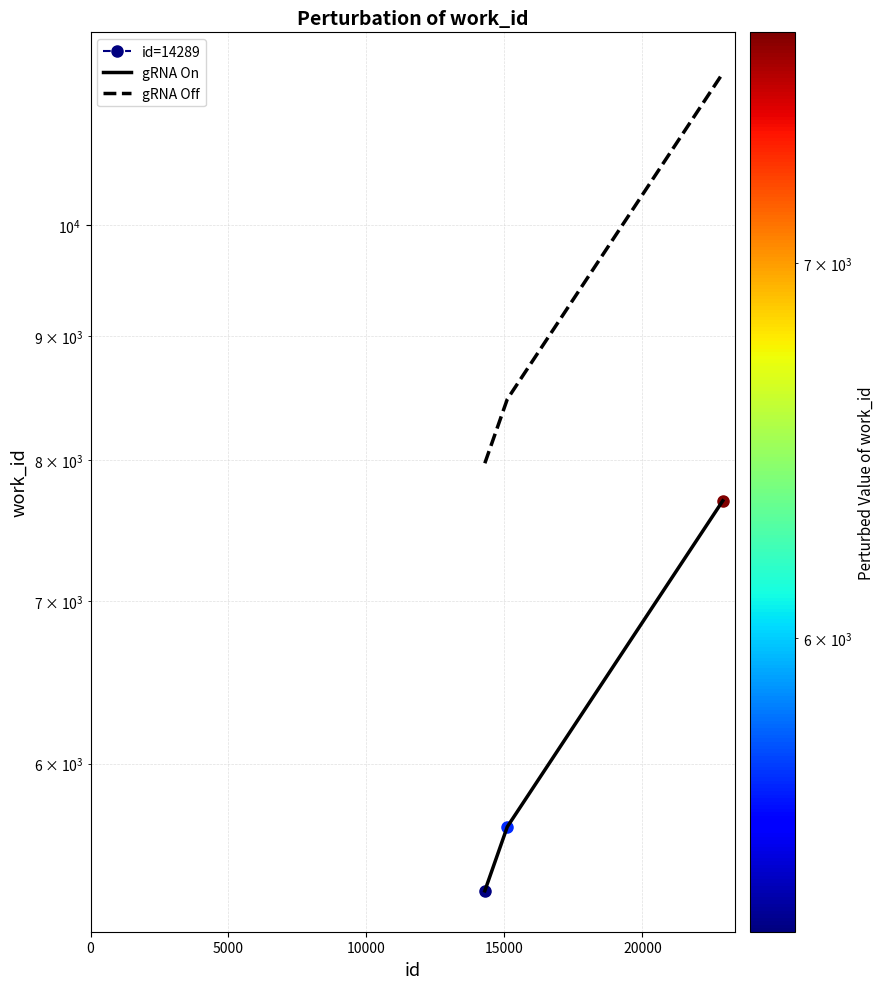

Which series changed the most between 5000 and 10000?

gRNA Off